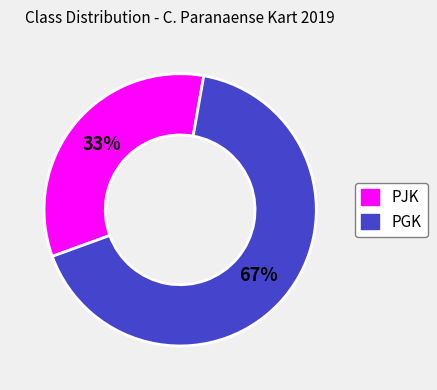

Approximately how many times larger is the value at PJK compared to PGK?

0.5